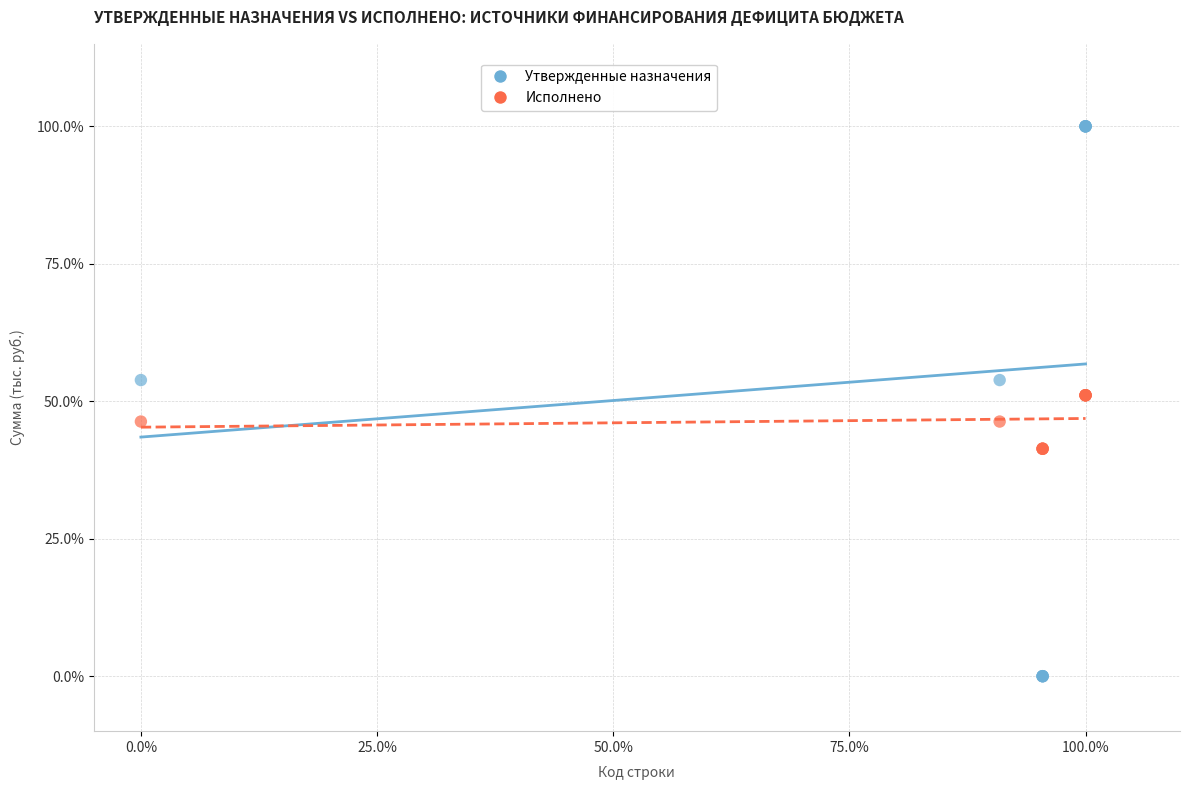

Which series has the widest spread of Y values?

Утвержденные назначения